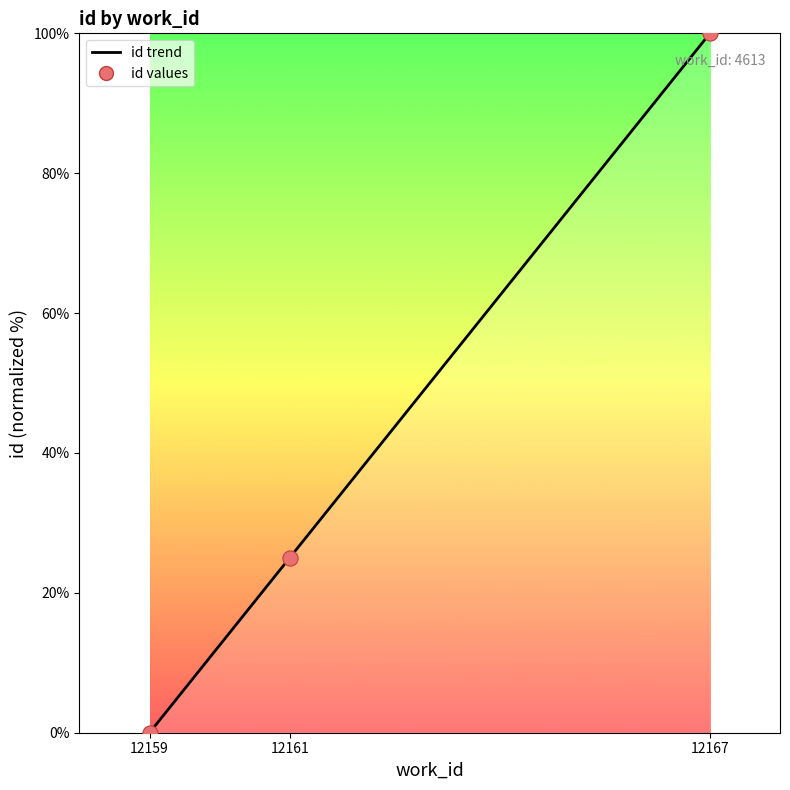

What is the change in value from 12159 to 12167?

+100